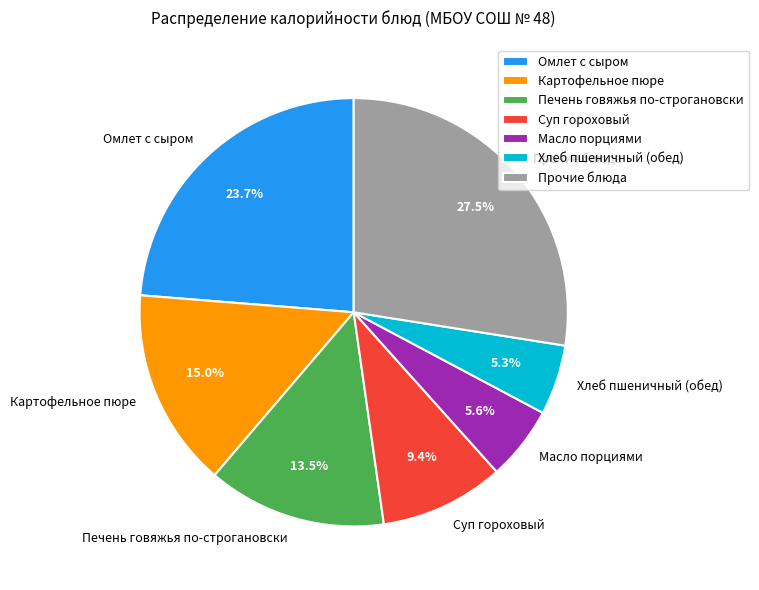

What is the ratio of the value at Печень говяжья по-строгановски to the value at Картофельное пюре?

0.9